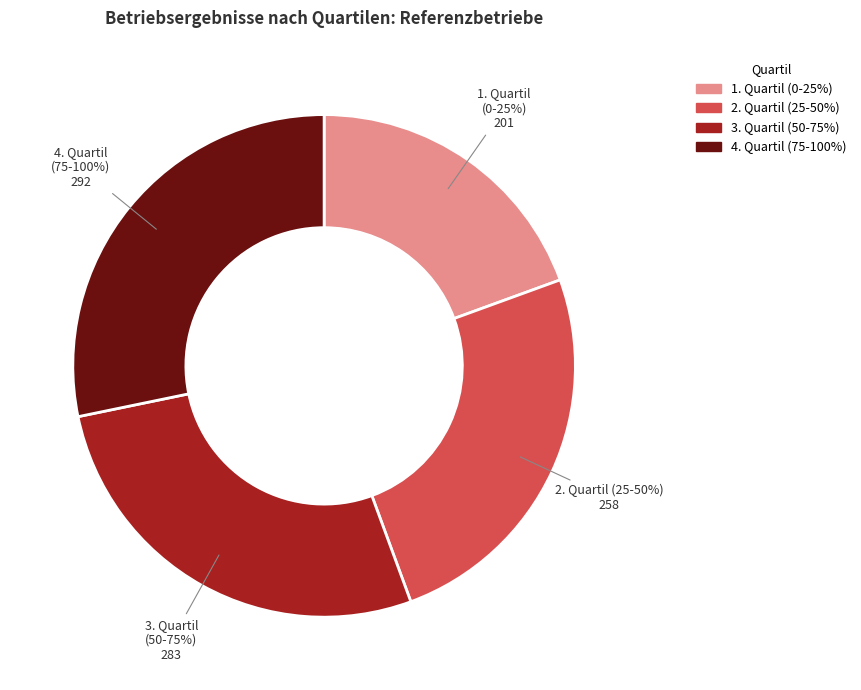

How many segments does this pie chart have?

4